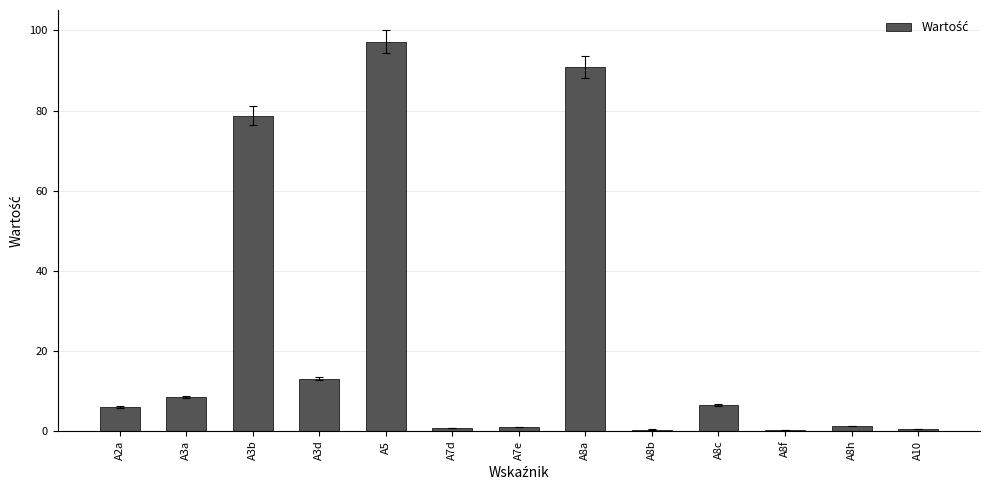

Which has a higher value, A3a or A3b?

A3b